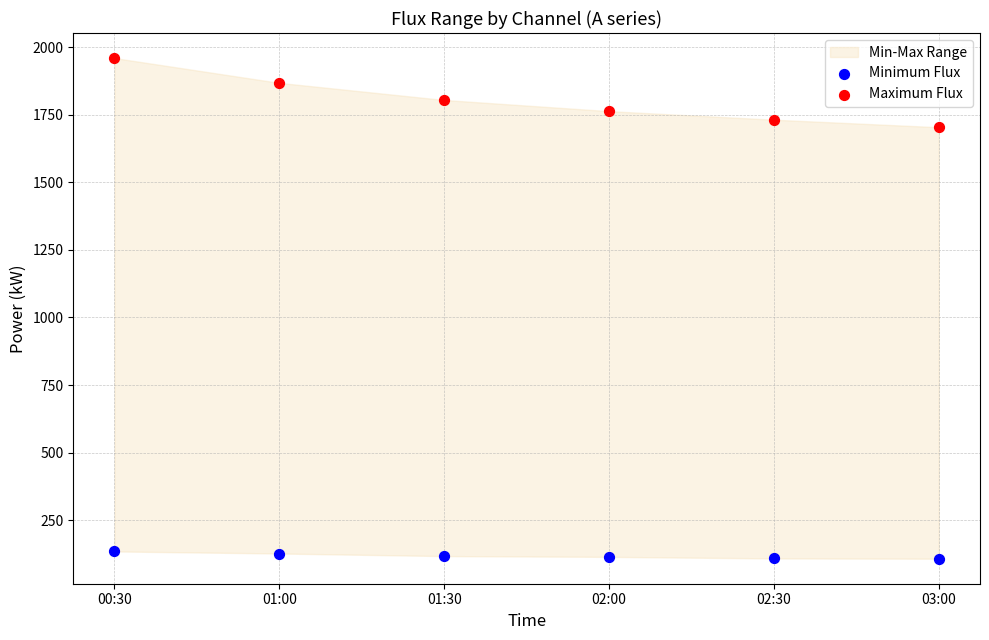

Across all series, what Y value is closest to 1033?

1704.0